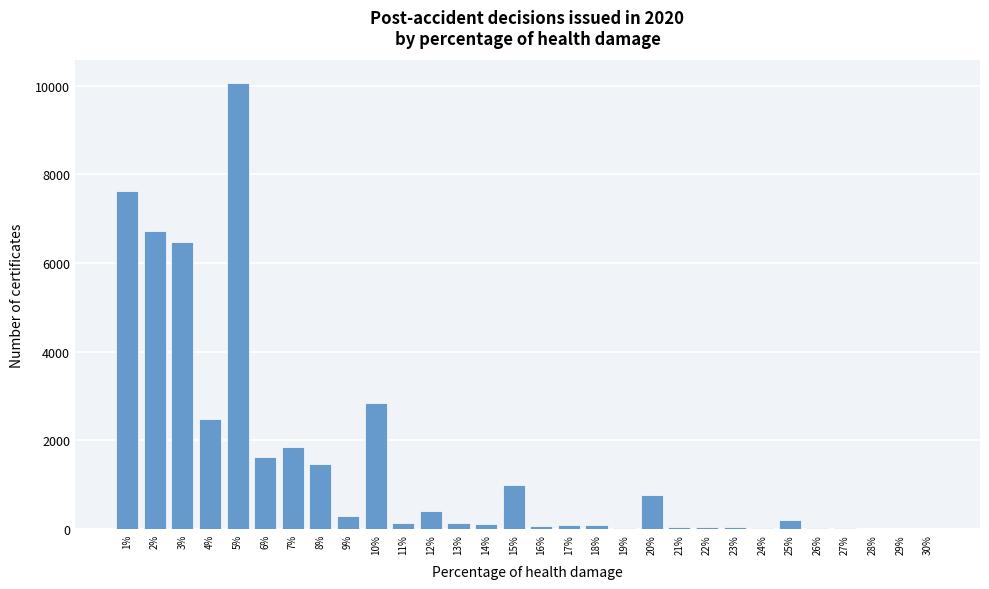

What is the change in value from 7% to 12%?

-1455